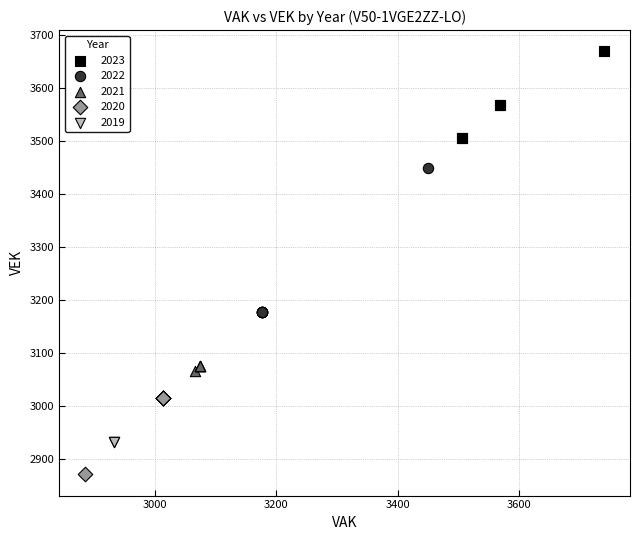

Which series contains the highest Y value?

2023